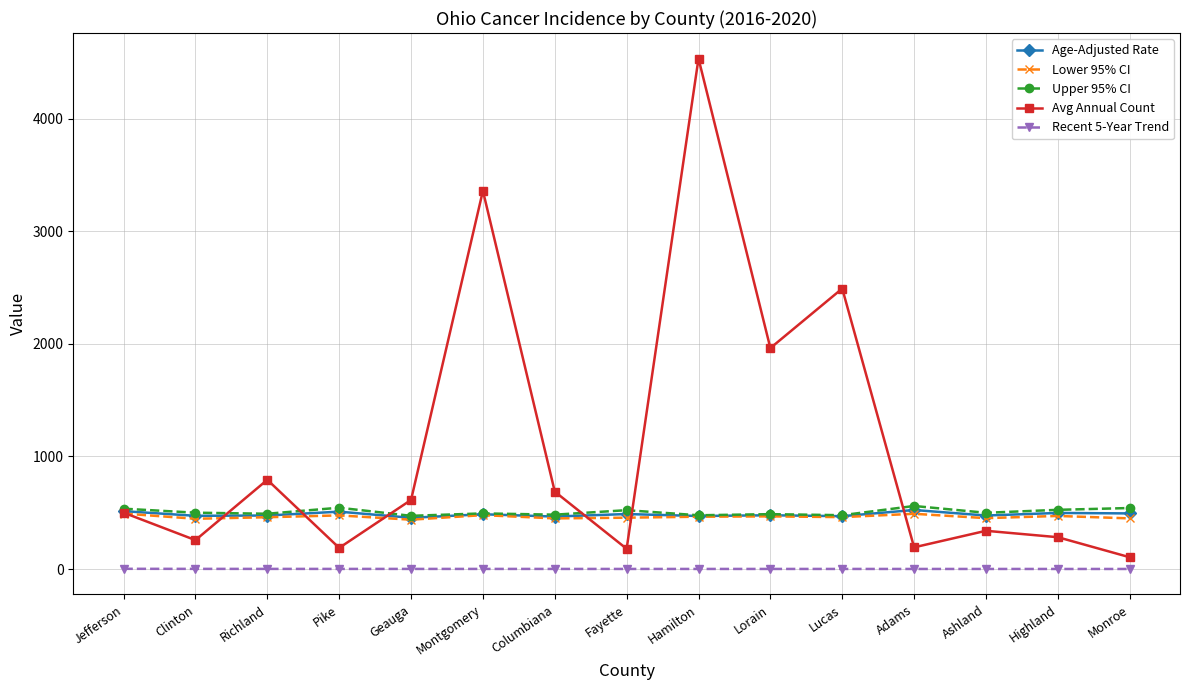

Is the value of Recent 5-Year Trend at Clinton greater than the value of Age-Adjusted Rate at Highland?

No